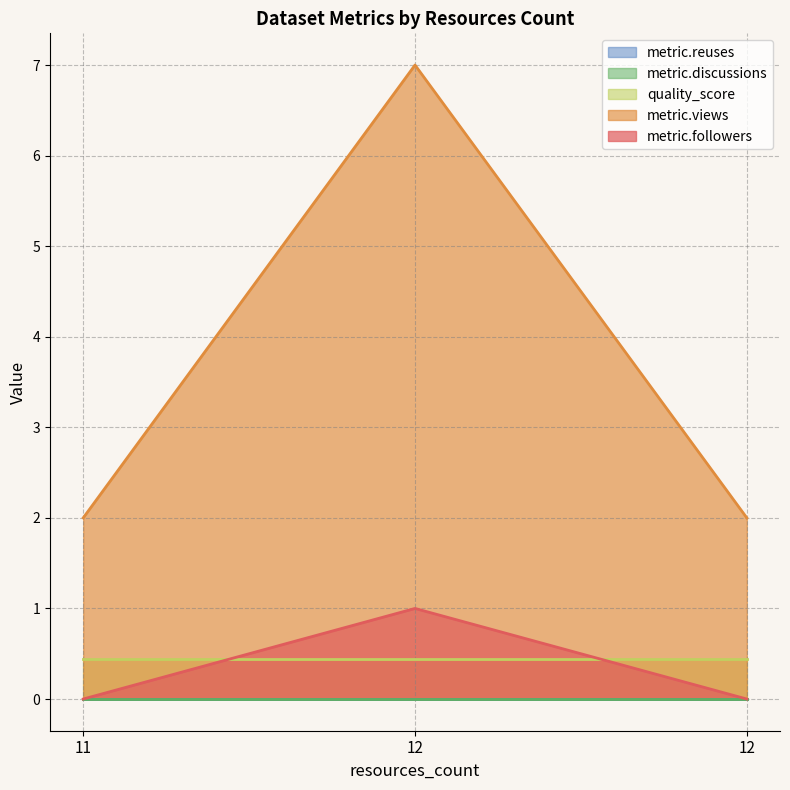

Rank the series at 11 from lowest to highest value.

metric.followers, metric.discussions, metric.reuses, quality_score, metric.views